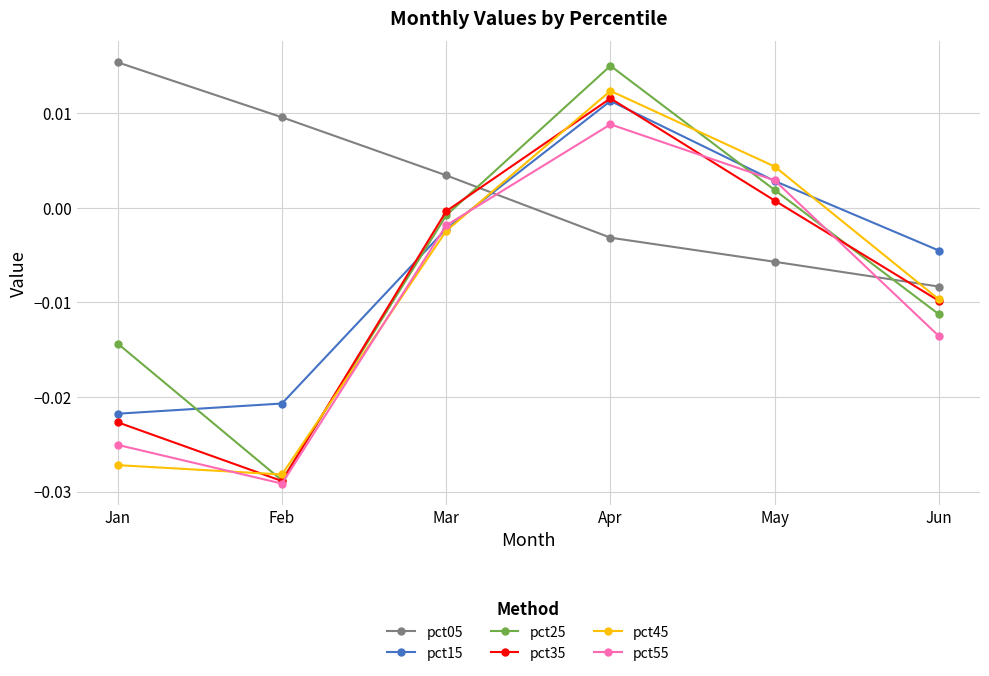

Rank the categories by pct35 value from highest to lowest.

Apr, May, Mar, Jun, Jan, Feb